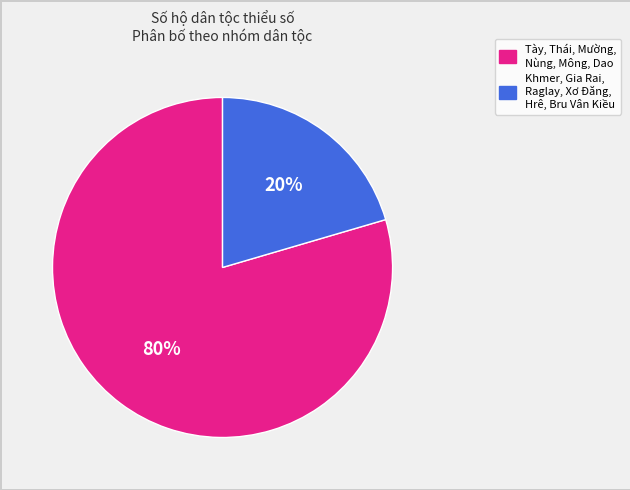

Count the number of slices in the pie.

2